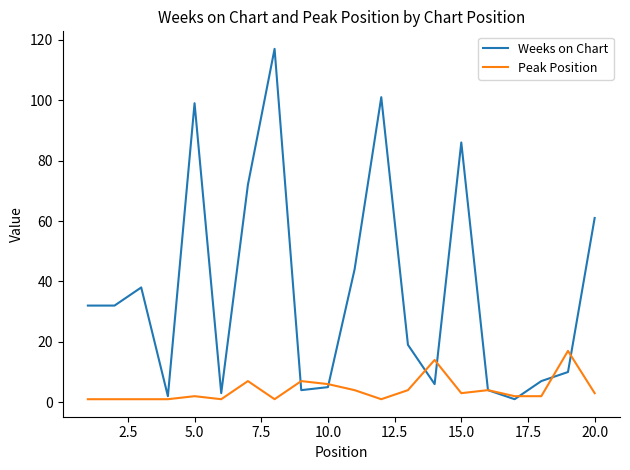

What is the greatest value displayed?

117